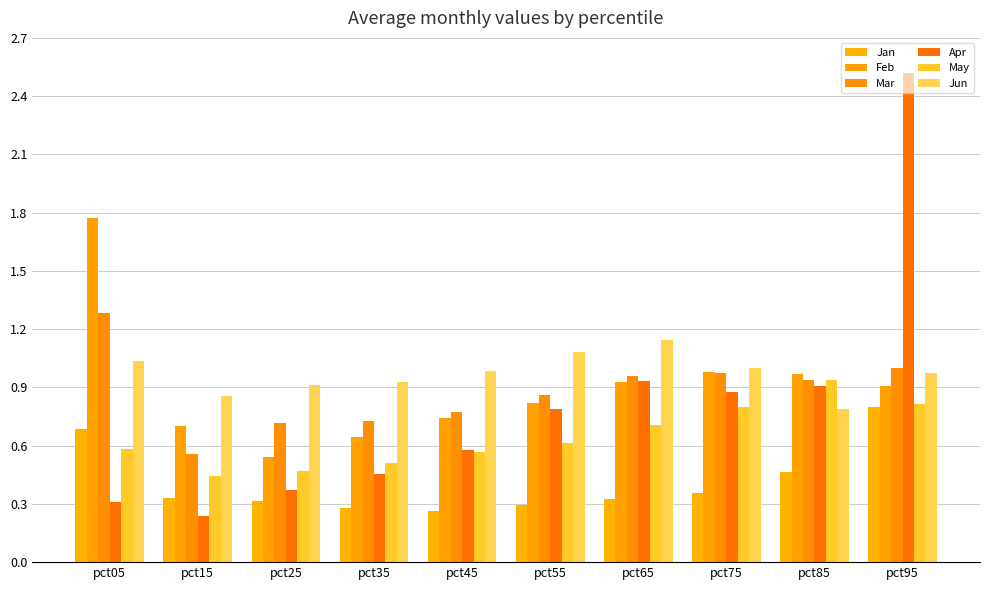

What is the minimum value shown in the chart?

0.2